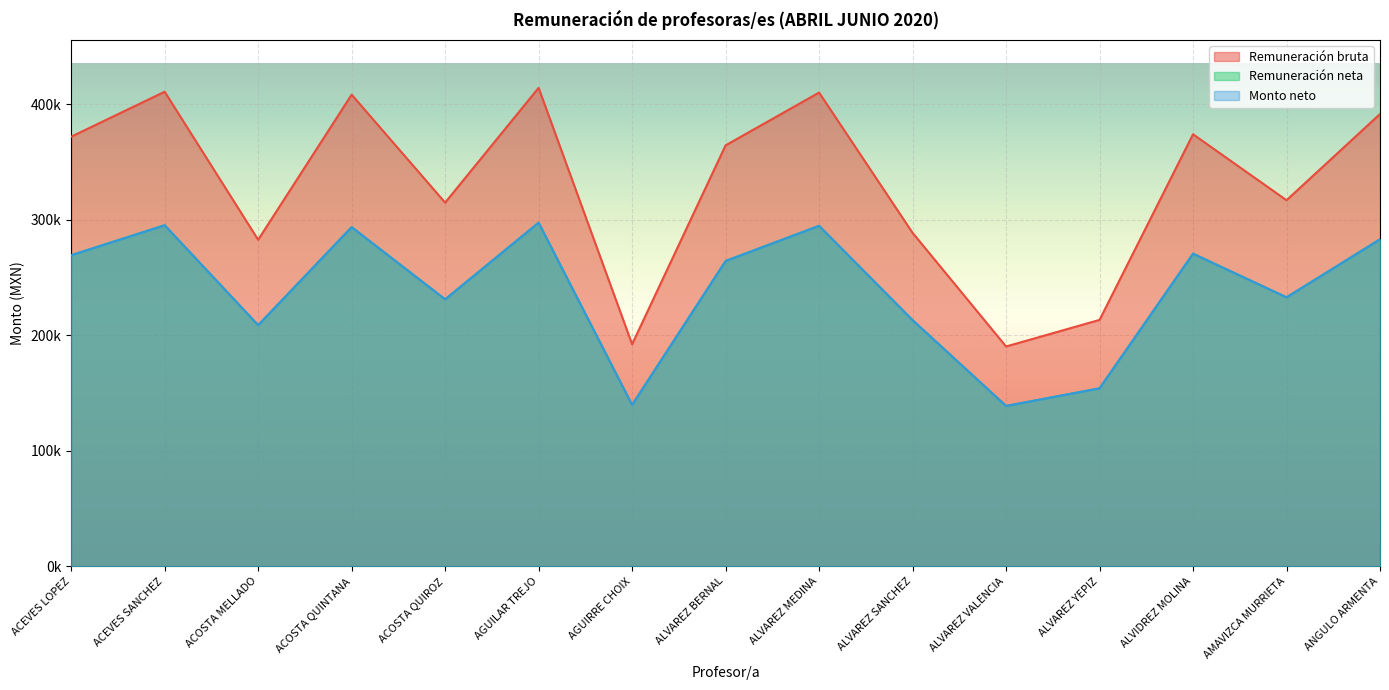

The value of Remuneración neta at ACOSTA MELLADO is 339134.9. True or false?

False